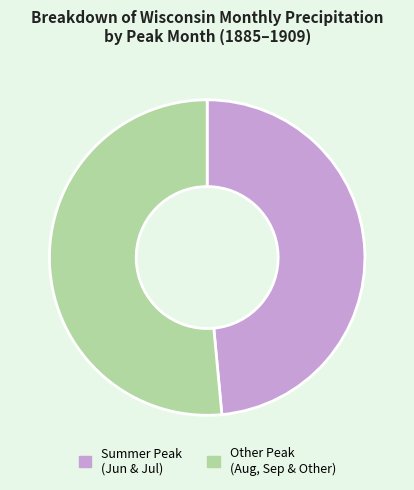

Between Summer Peak (Jun & Jul) and Other Peak (Aug, Sep & Other), which is larger?

Other Peak (Aug, Sep & Other)